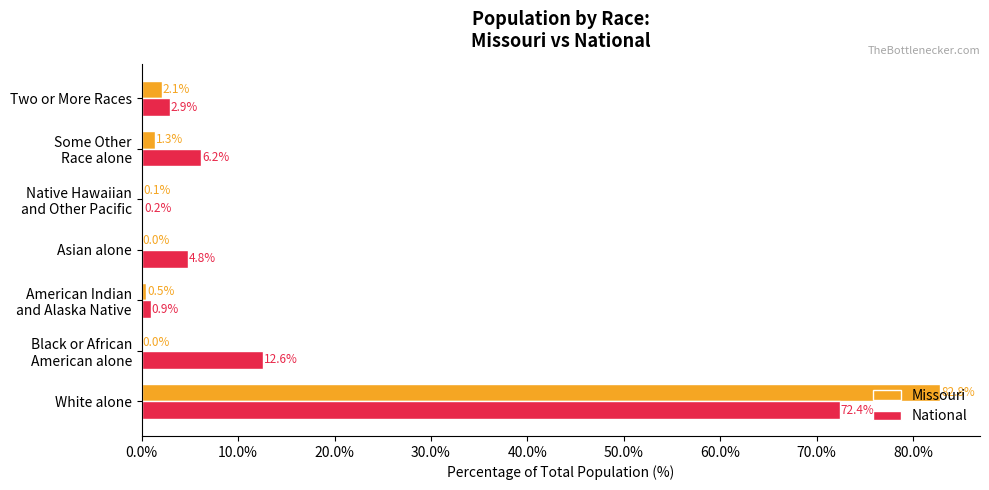

What is the total value across all series at White alone?

155.2